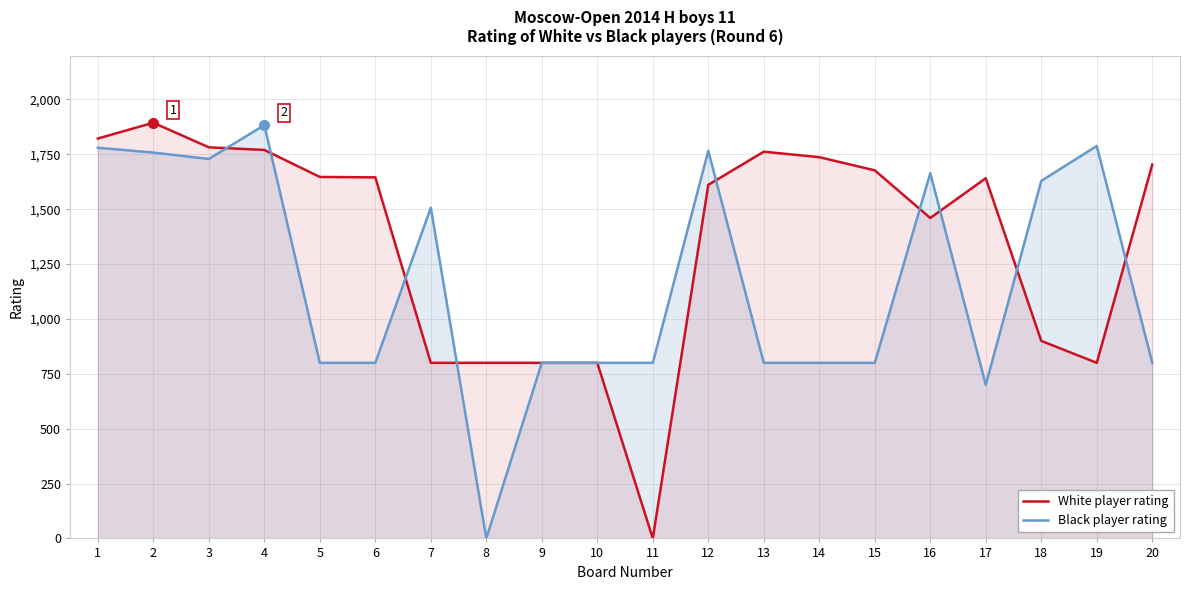

How many values in Black player rating are above zero?

19